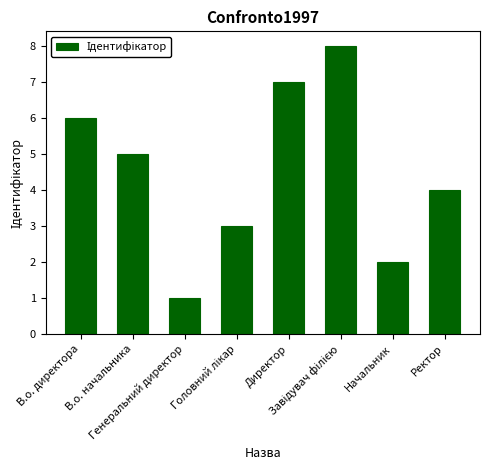

What is the sum of all values?

36